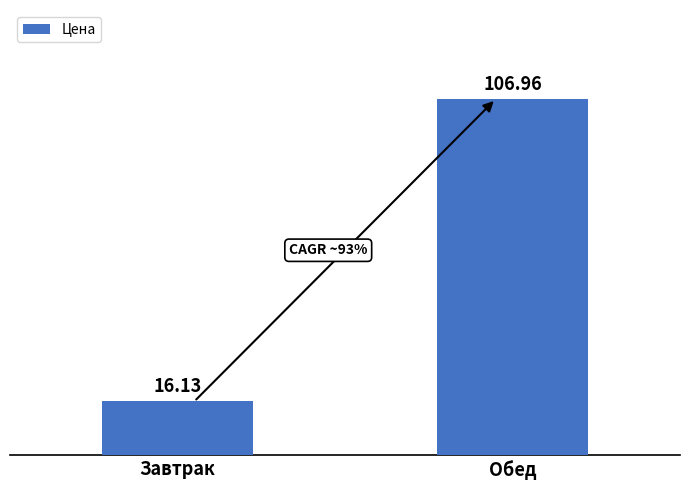

Which has a higher value, Завтрак or Обед?

Обед